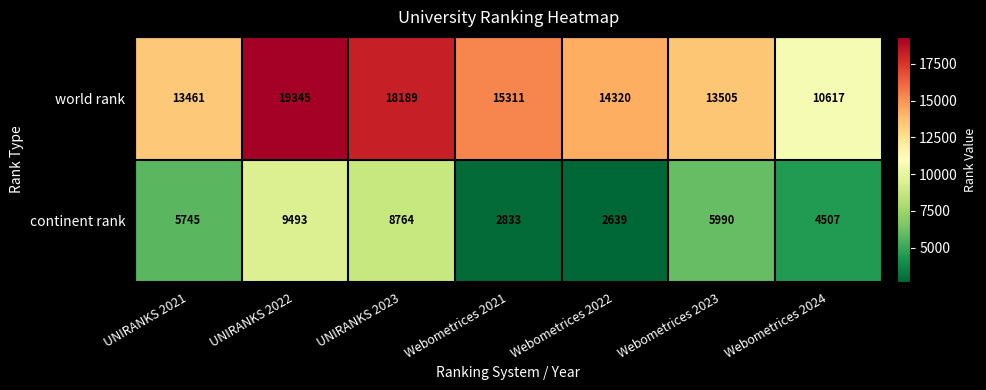

Reading left to right, what are all the values shown in this chart?

world rank: UNIRANKS 2021=13461	UNIRANKS 2022=19345	UNIRANKS 2023=18189	Webometrices 2021=15311	Webometrices 2022=14320	Webometrices 2023=13505	Webometrices 2024=10617
continent rank: UNIRANKS 2021=5745	UNIRANKS 2022=9493	UNIRANKS 2023=8764	Webometrices 2021=2833	Webometrices 2022=2639	Webometrices 2023=5990	Webometrices 2024=4507